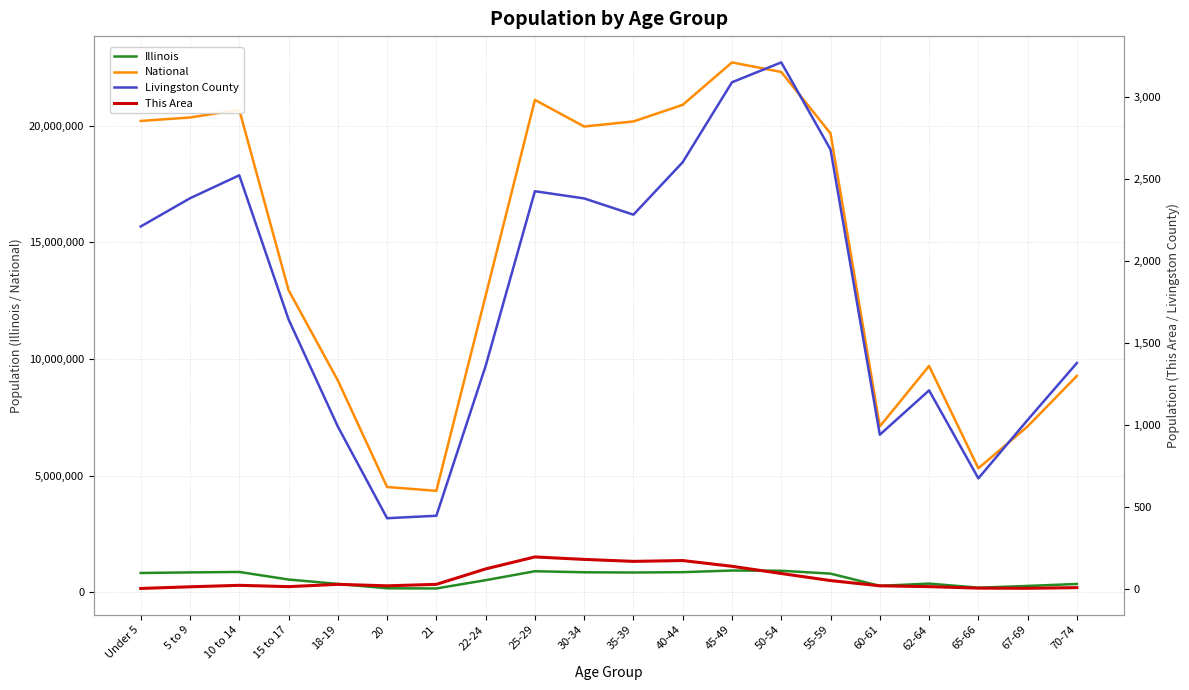

At how many categories does at least one series exceed 18465968?

10